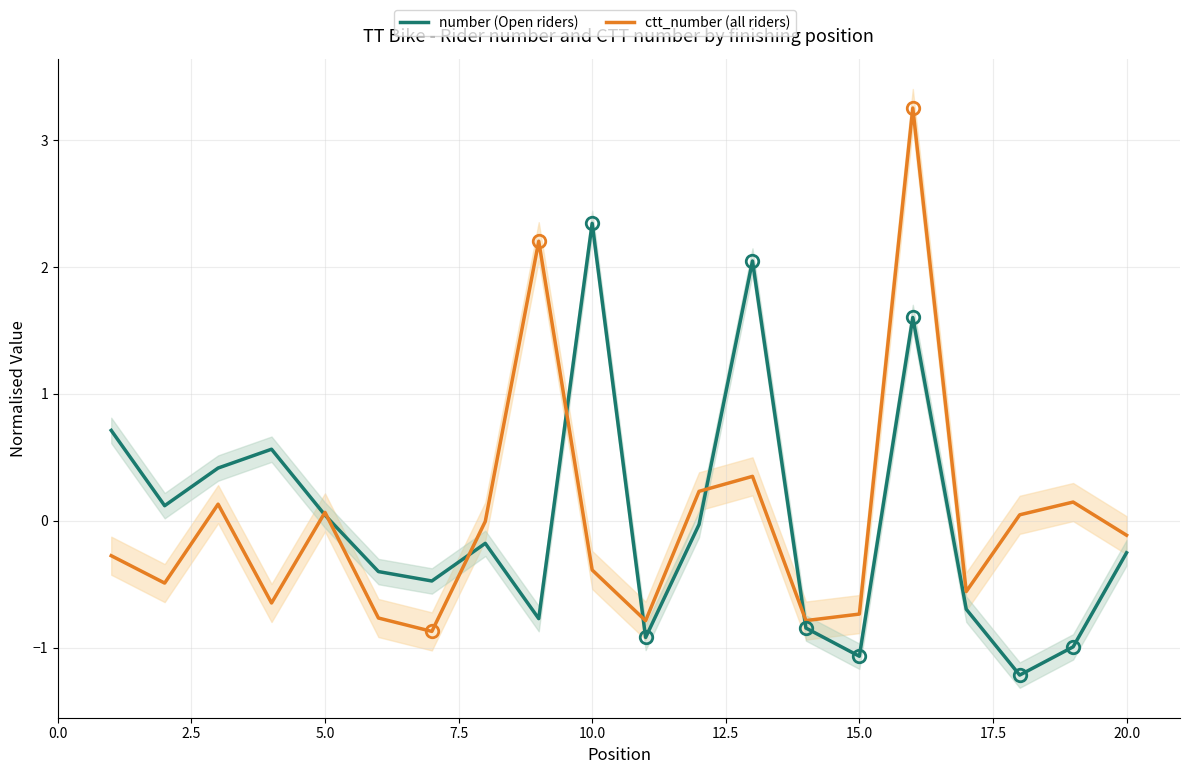

List the series in order of their overall mean, lowest first.

ctt_number (all riders), number (Open riders)